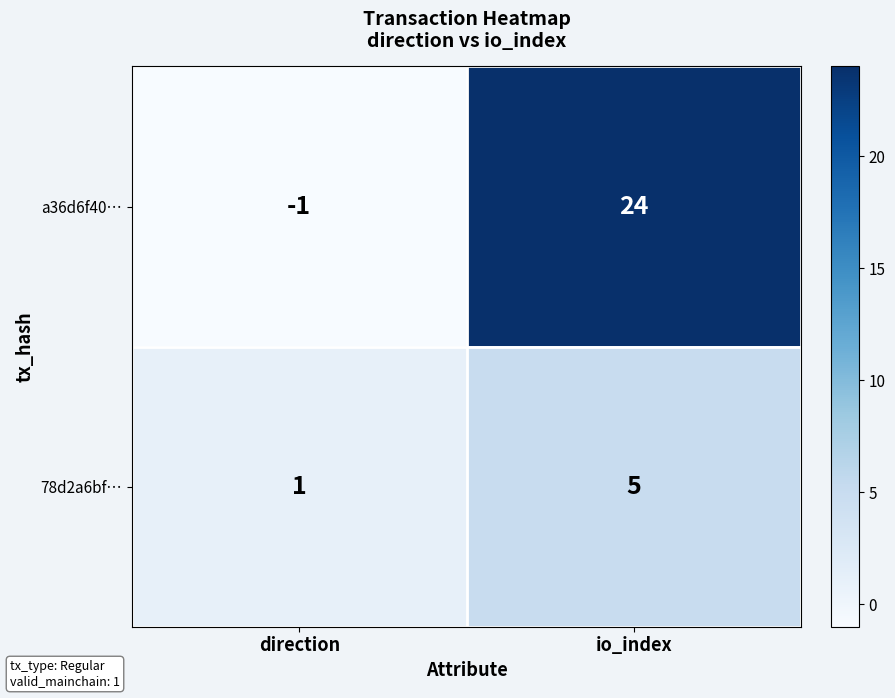

The a36d6f40… series shows 13 at io_index. True or false?

False